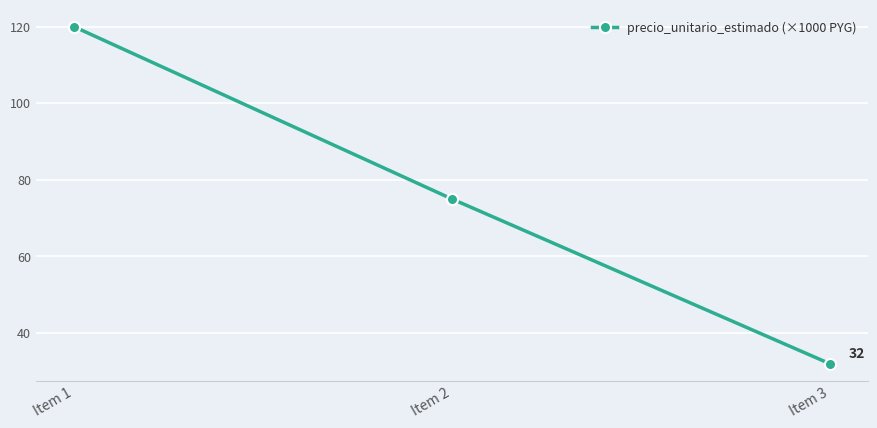

Read the value at Item 2.

75.0